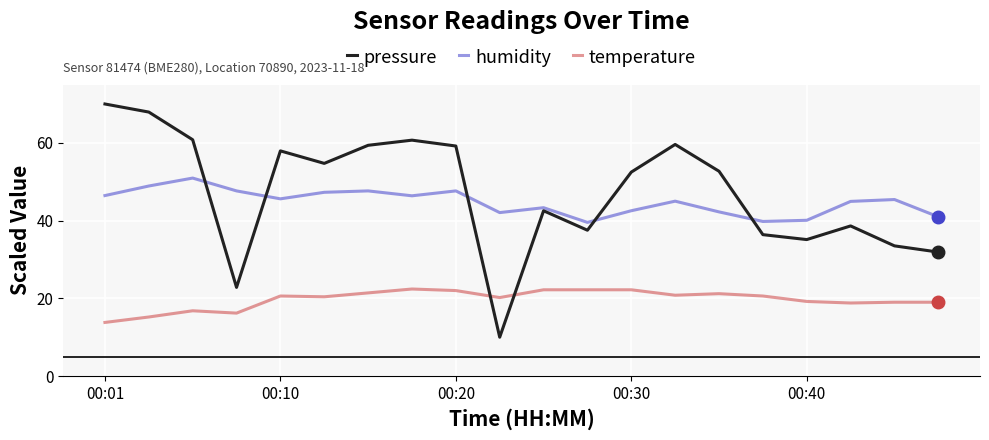

List the series in order of their peak value, lowest first.

temperature, humidity, pressure